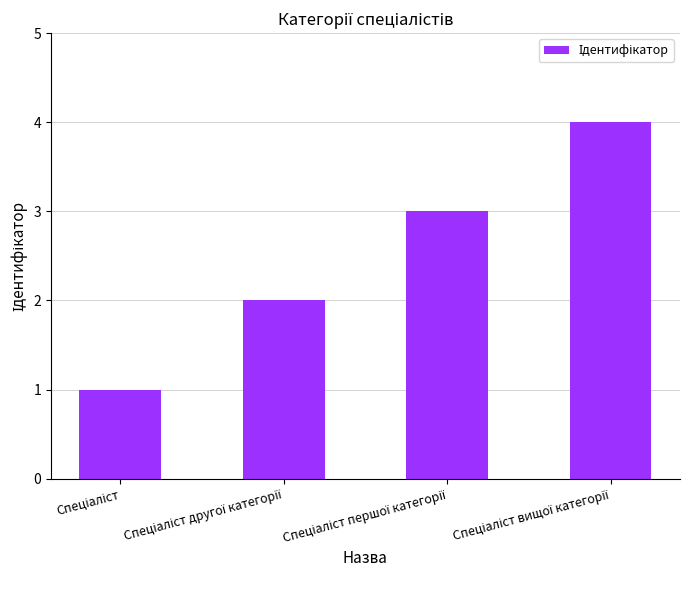

Reading left to right, transcribe all the data shown in this chart.

1	2	3	4